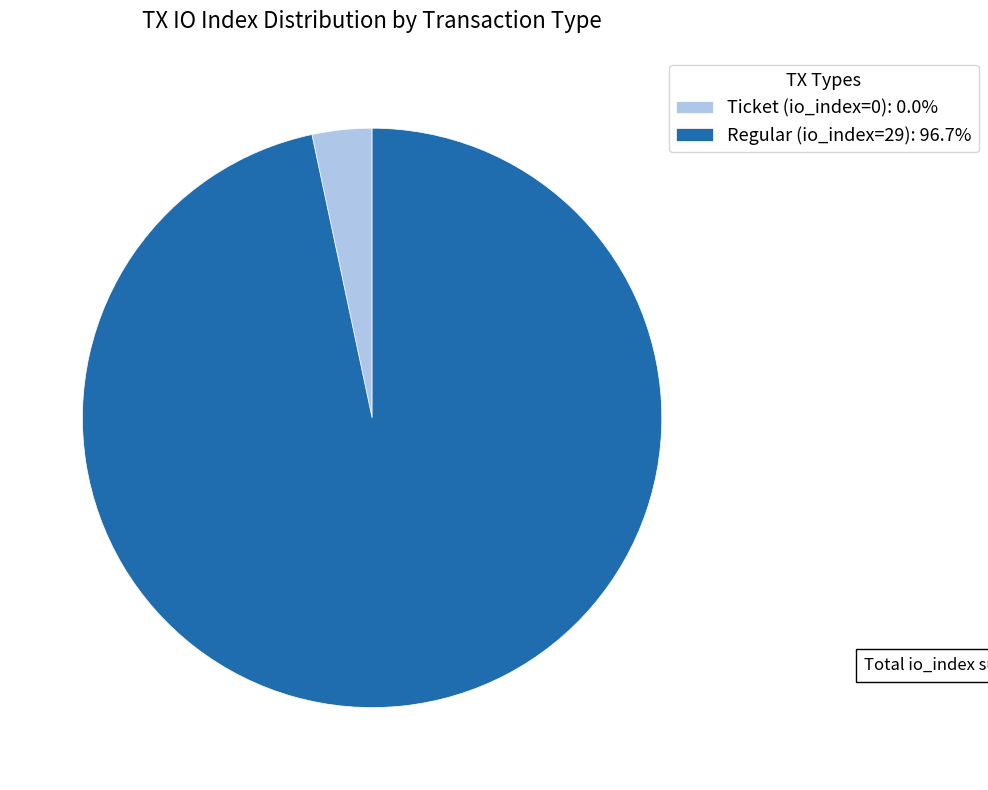

Is there a majority slice in this chart?

Yes